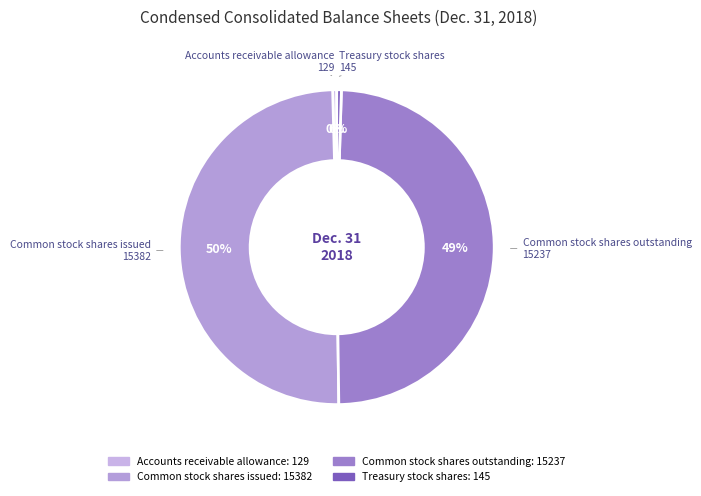

Which has a higher value, Treasury stock shares or Common stock shares issued?

Common stock shares issued